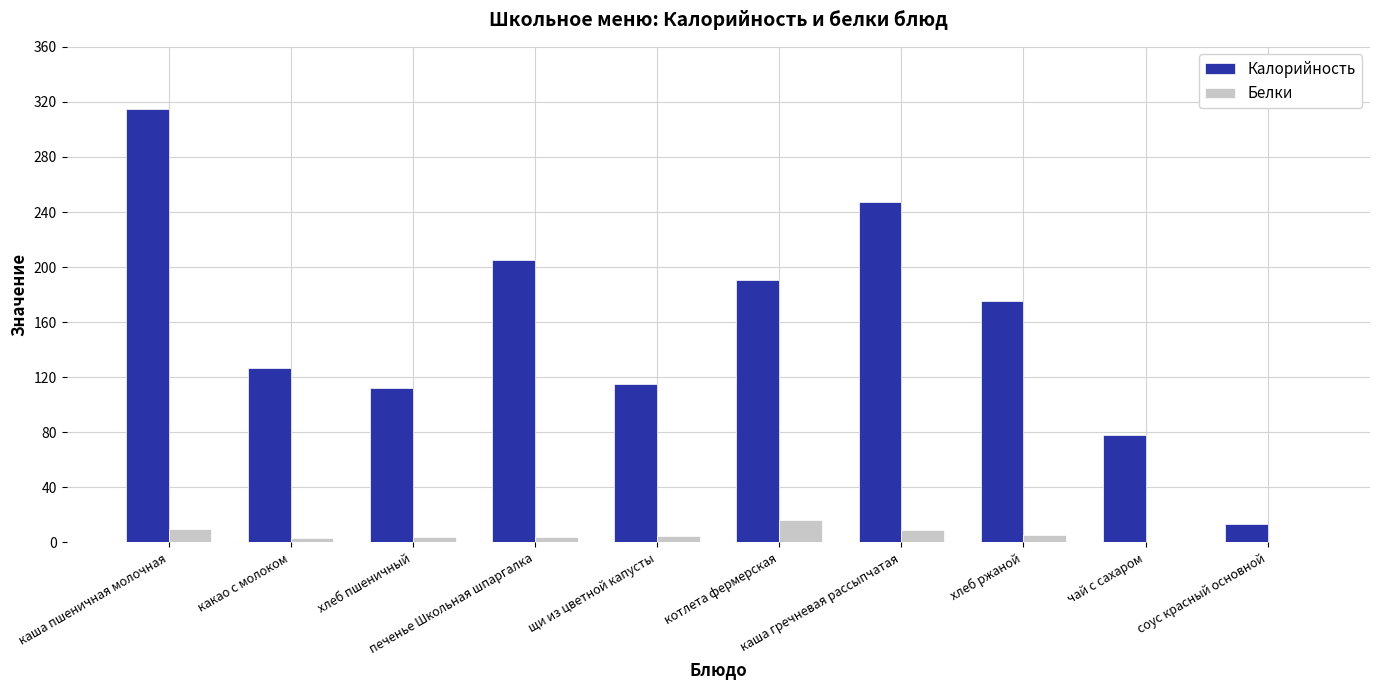

Between каша пшеничная молочная and щи из цветной капусты, which series saw the biggest shift?

Калорийность